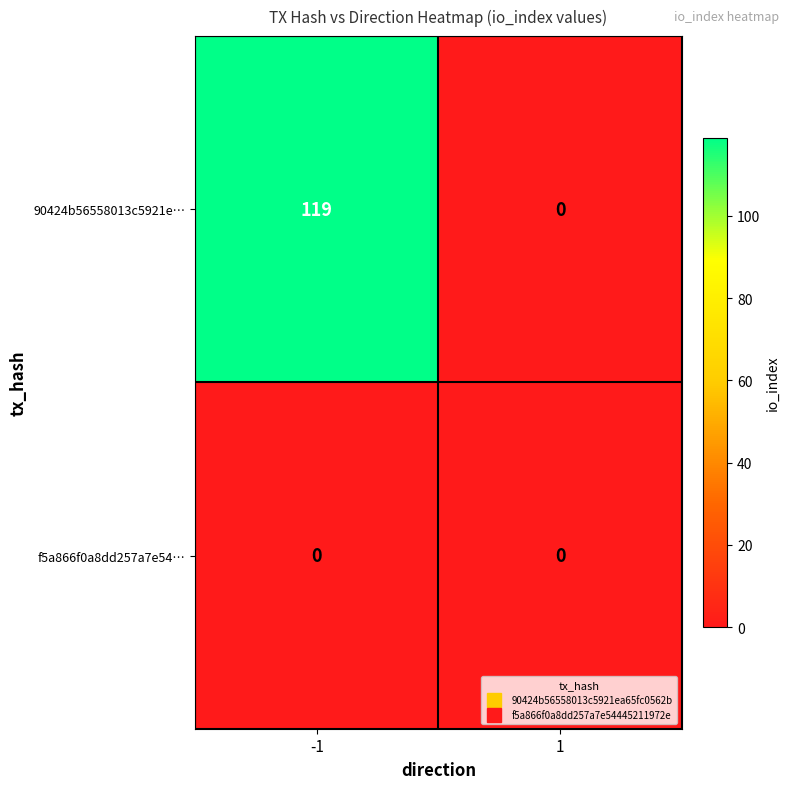

Is it true that f5a866f0a8dd257a7e54… equals 0 at 1?

True